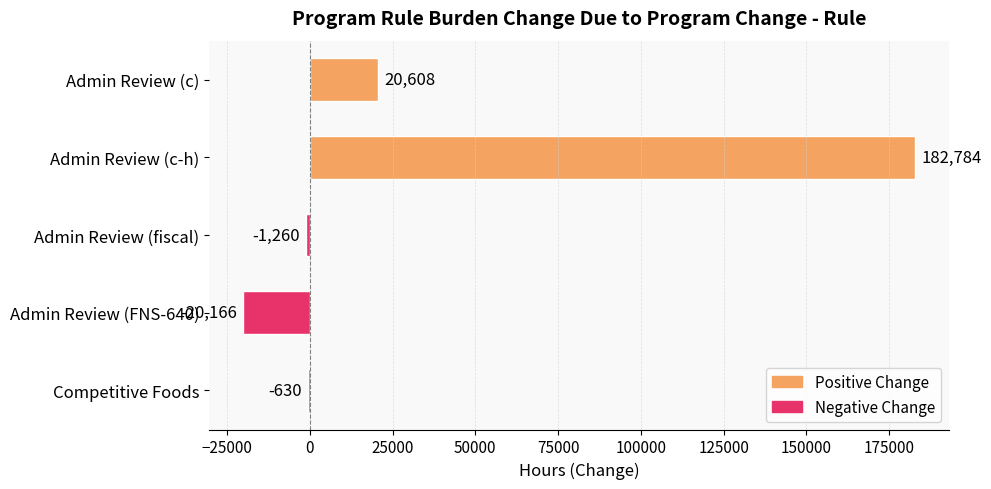

Which category has the highest value across all series?

Admin Review (c-h)